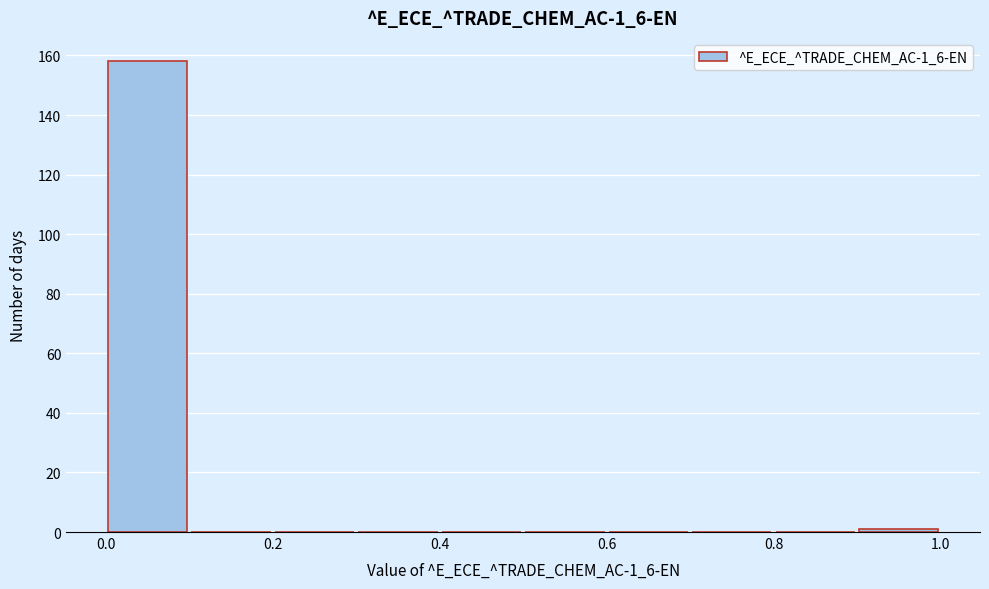

Reading left to right, transcribe this chart: for each bar, give the range it covers on the x-axis and its height. The values are not printed on the chart, so give them approximately, as read against the axis.

0.0 to 0.1: 158
0.1 to 0.2: 0
0.2 to 0.3: 0
0.3 to 0.4: 0
0.4 to 0.5: 0
0.5 to 0.6: 0
0.6 to 0.7: 0
0.7 to 0.8: 0
0.8 to 0.9: 0
0.9 to 1.0: under 2